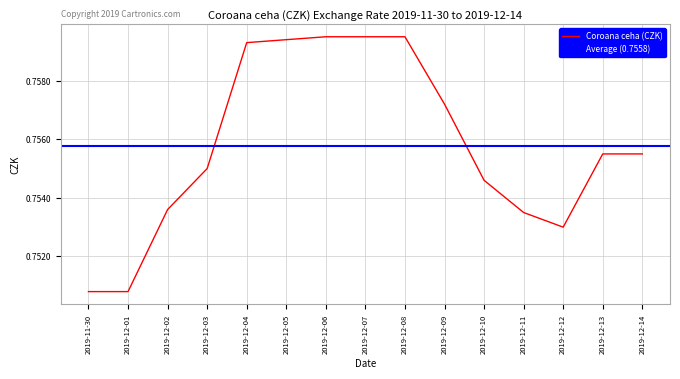

What position from the right is 2019-11-30?

15